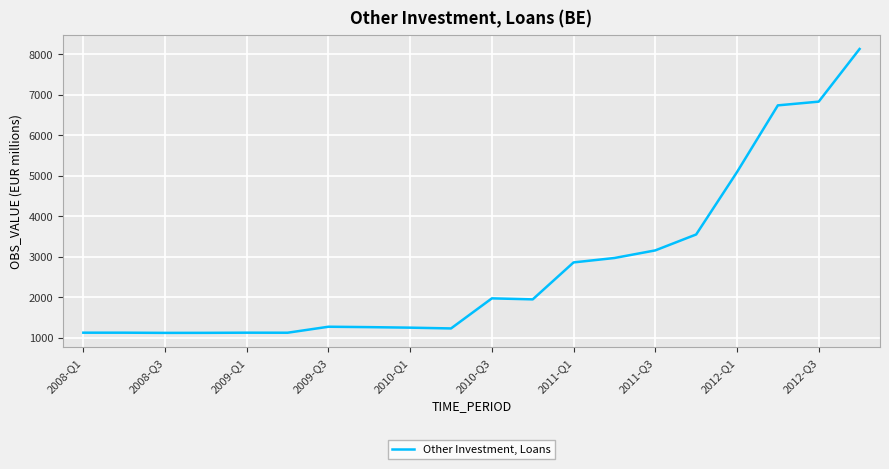

True or false: the data has more than 2 interior local peaks.

True